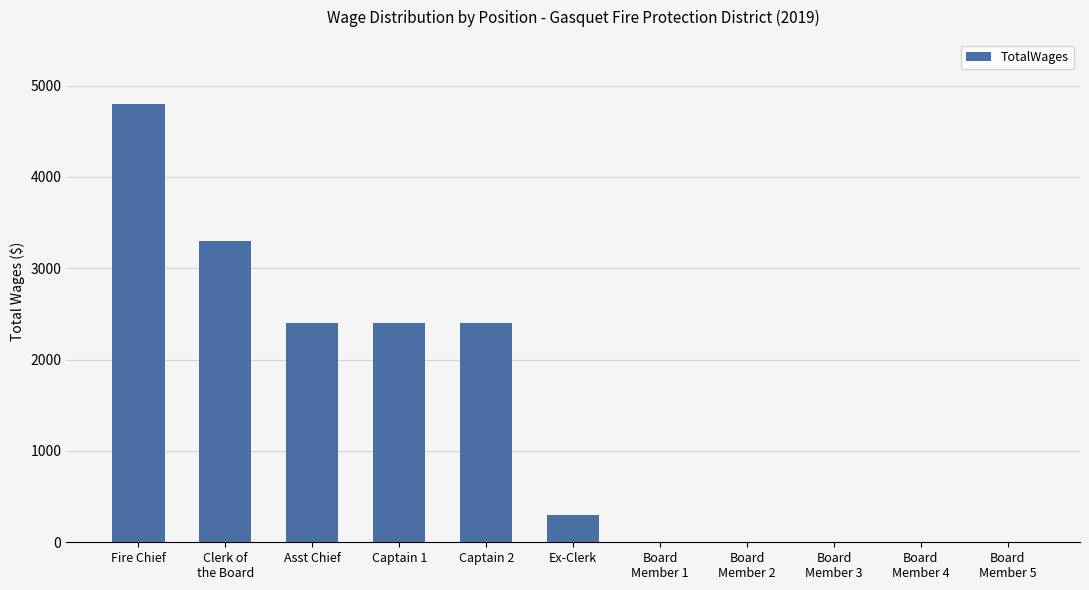

How many data points does each series have?

11